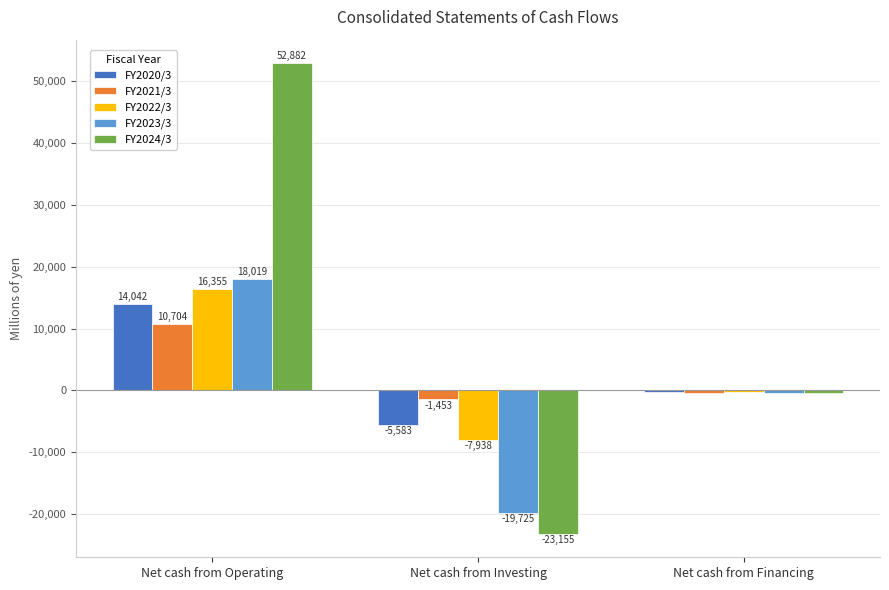

Reading right to left, transcribe all the data shown in this chart.

FY2020/3: -310	-5583	14042
FY2021/3: -407	-1453	10704
FY2022/3: -329	-7938	16355
FY2023/3: -333	-19725	18019
FY2024/3: -458	-23155	52882